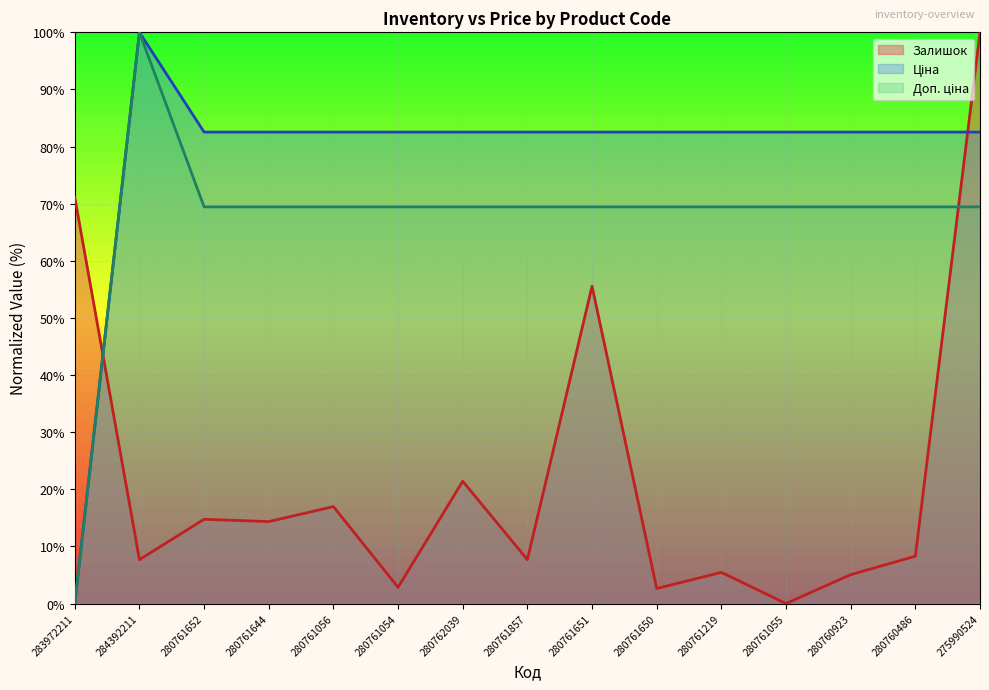

At 280761857, list the series in order from largest to smallest.

Ціна, Доп. ціна, Залишок